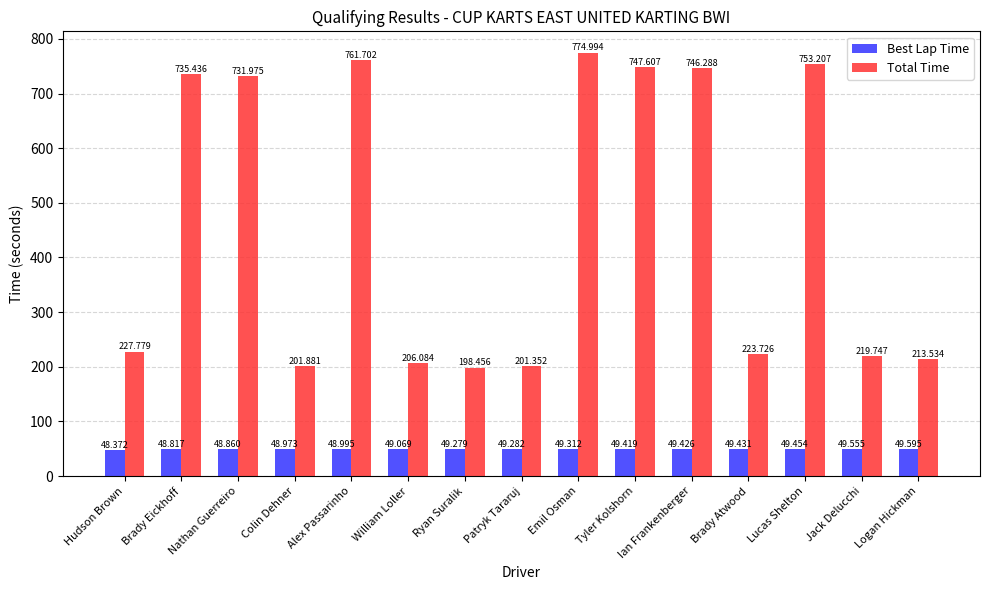

How many data points in Total Time are above 227?

8